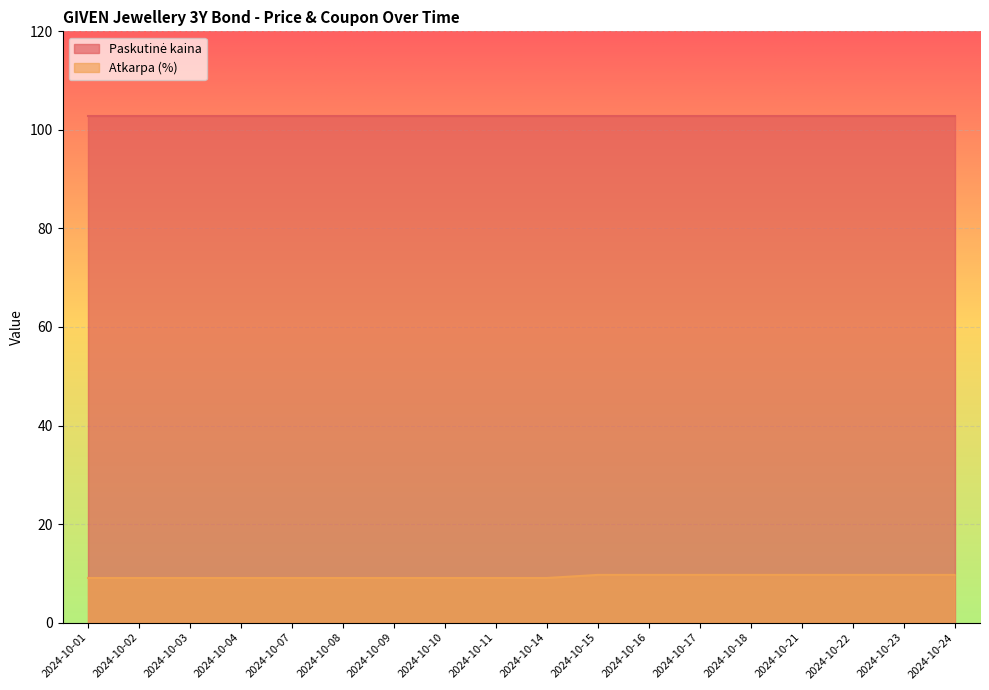

What is the greatest value displayed?

102.8